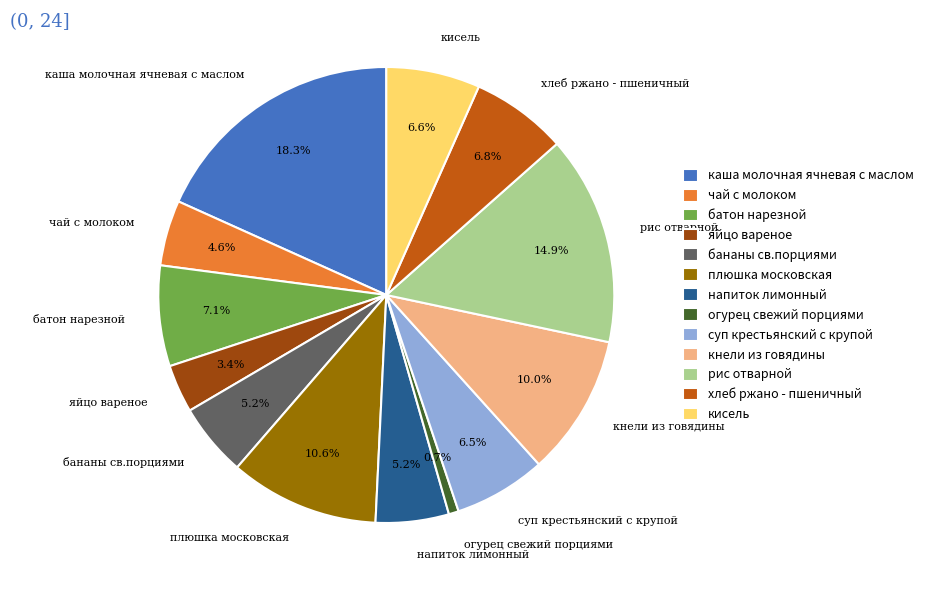

True or false: кисель accounts for 13% of the total.

False